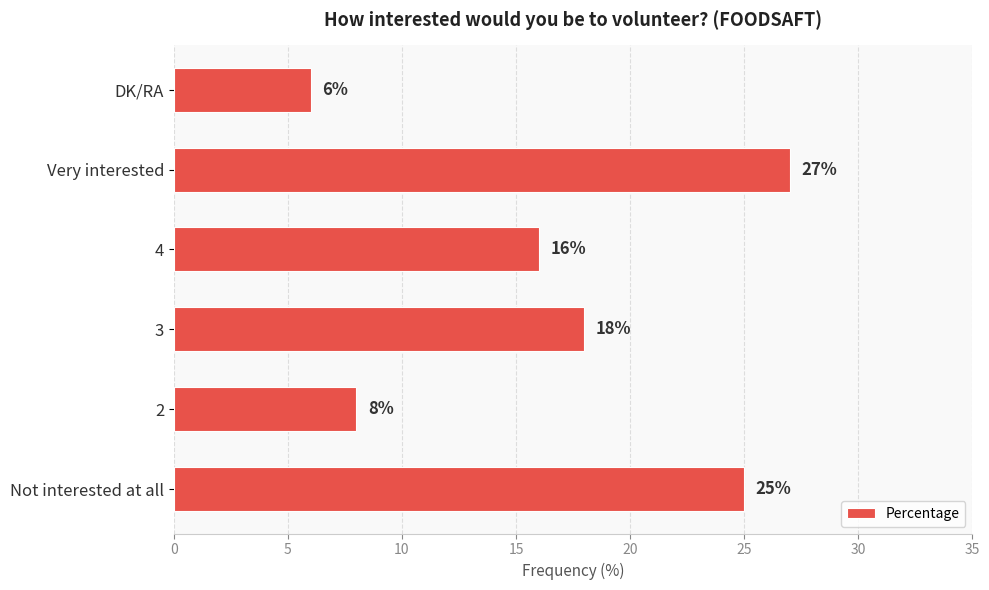

What is the difference between the maximum and minimum values?

21